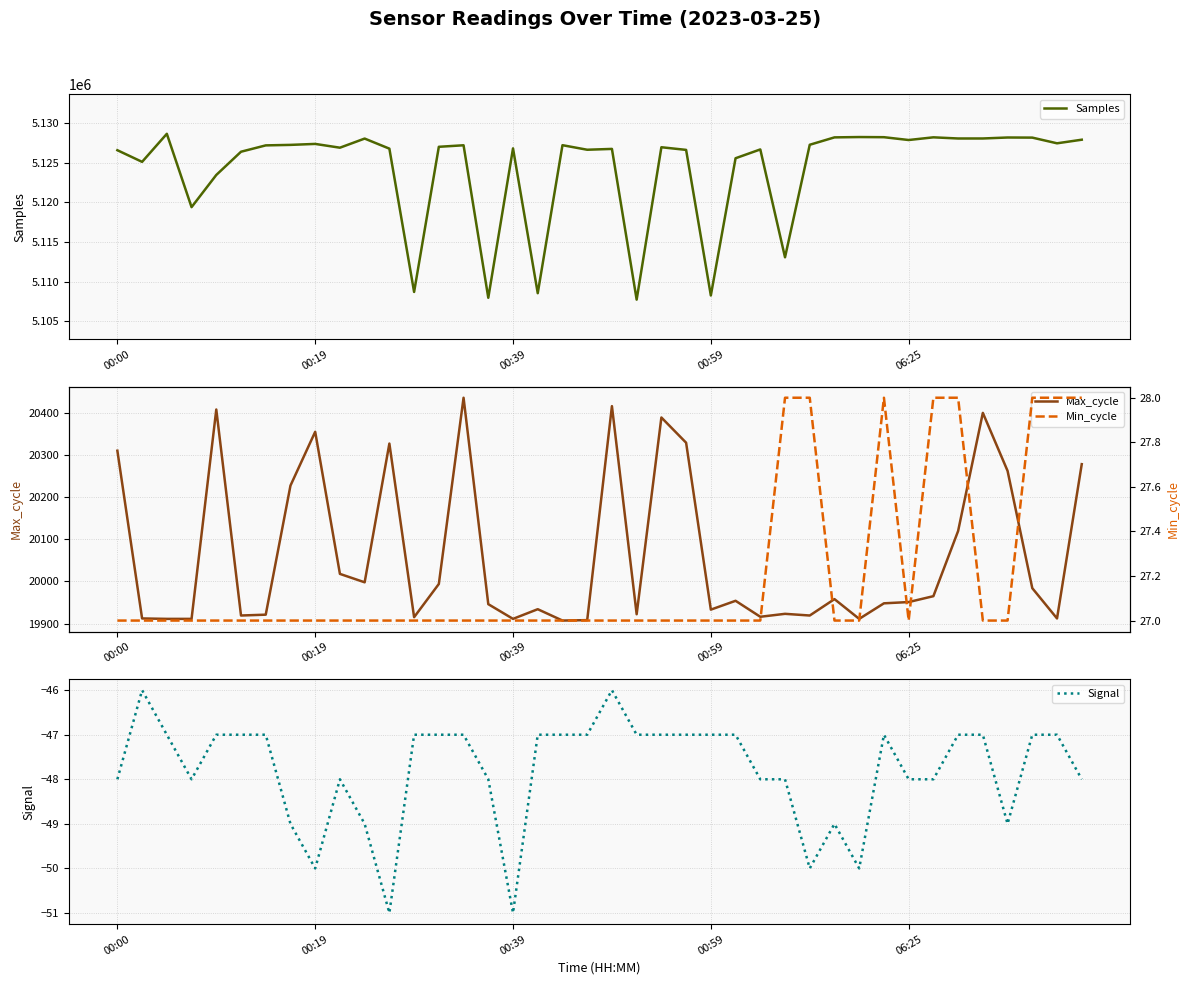

At which label does Signal reach its minimum?

11